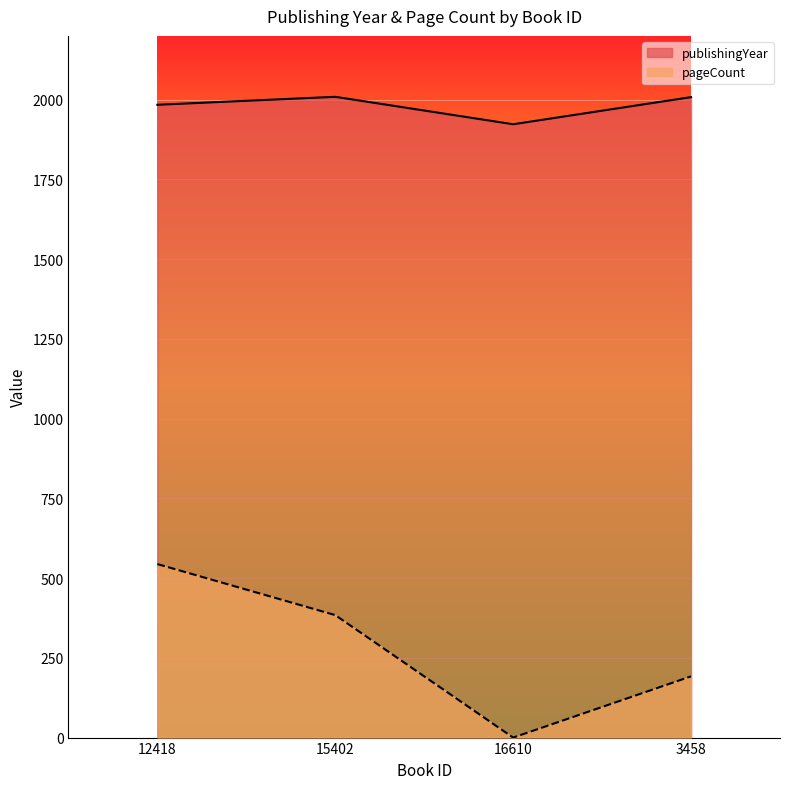

Count the pageCount values in the range 192 to 544.

3